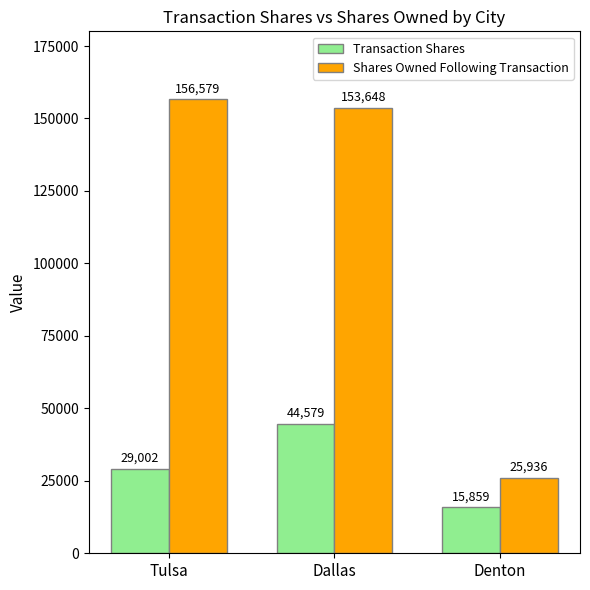

Rank the categories by Transaction Shares value from highest to lowest.

Dallas, Tulsa, Denton